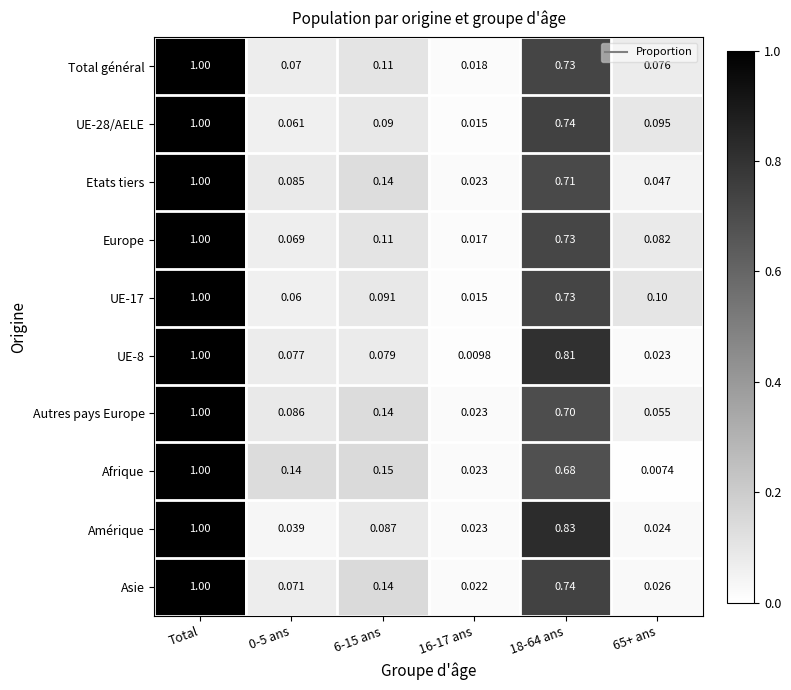

At which category does the chart reach its peak across all series?

Total